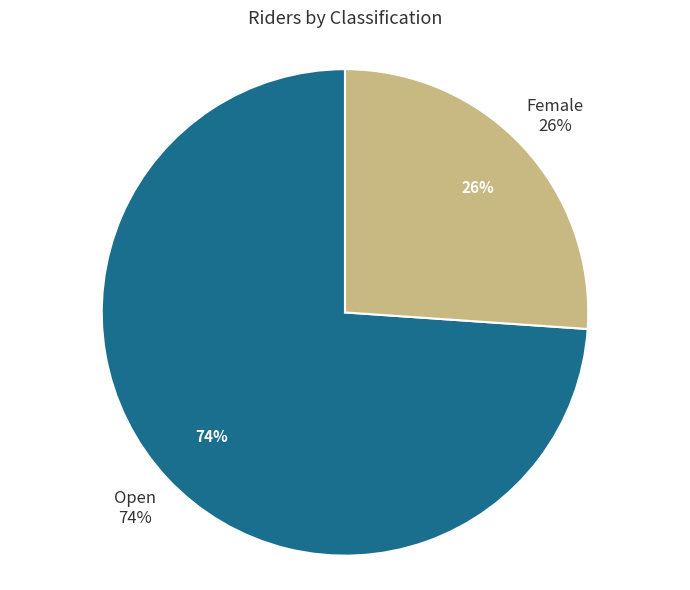

Count the number of slices in the pie.

2